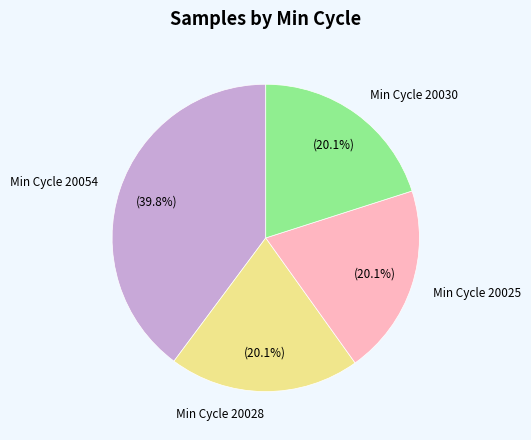

Which category has the biggest portion of the pie?

Min Cycle 20054